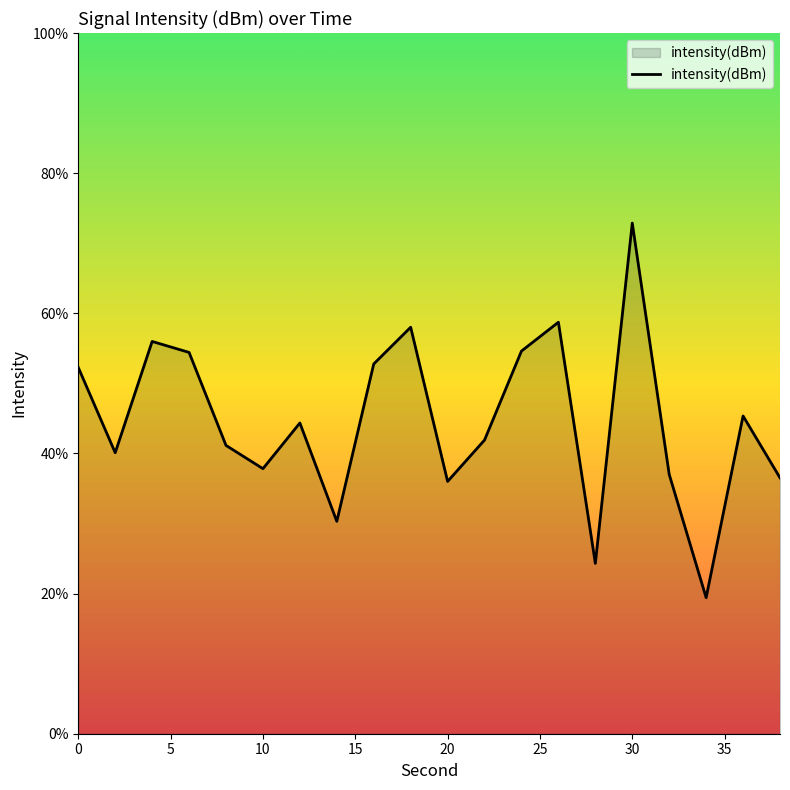

What is the difference between the maximum and minimum values?

53.5